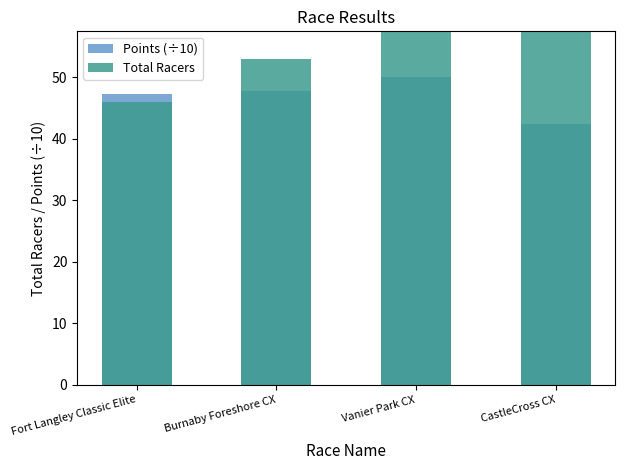

What is the difference between the Points (÷10) values at Burnaby Foreshore CX and Fort Langley Classic Elite?

0.5